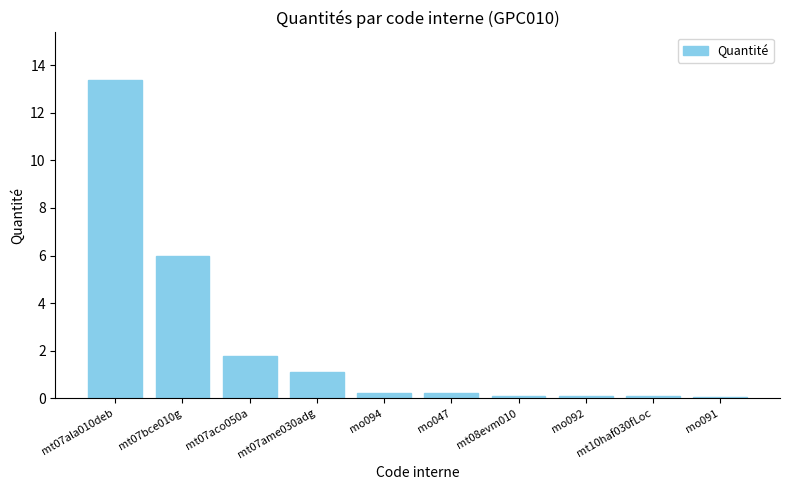

The chart shows a value of 8.4 at mt07bce010g. True or false?

False